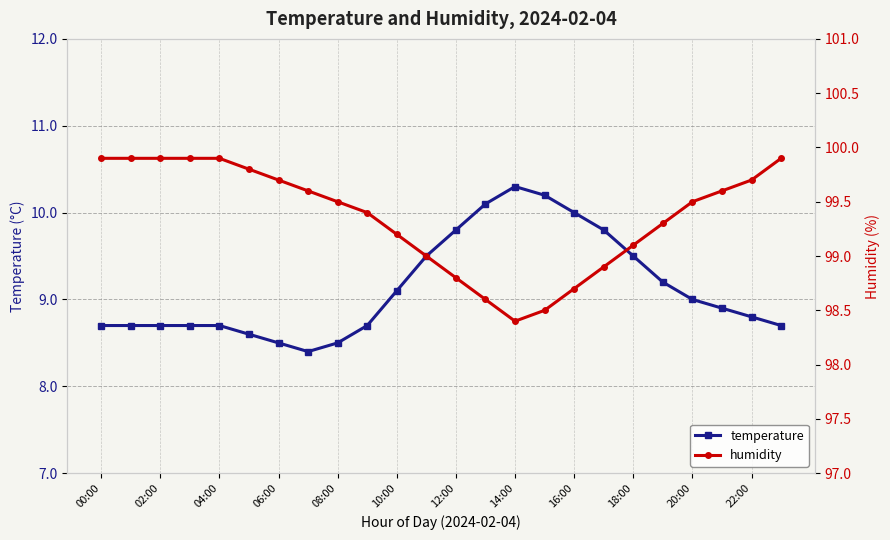

What is the lowest value of the temperature series?

8.4